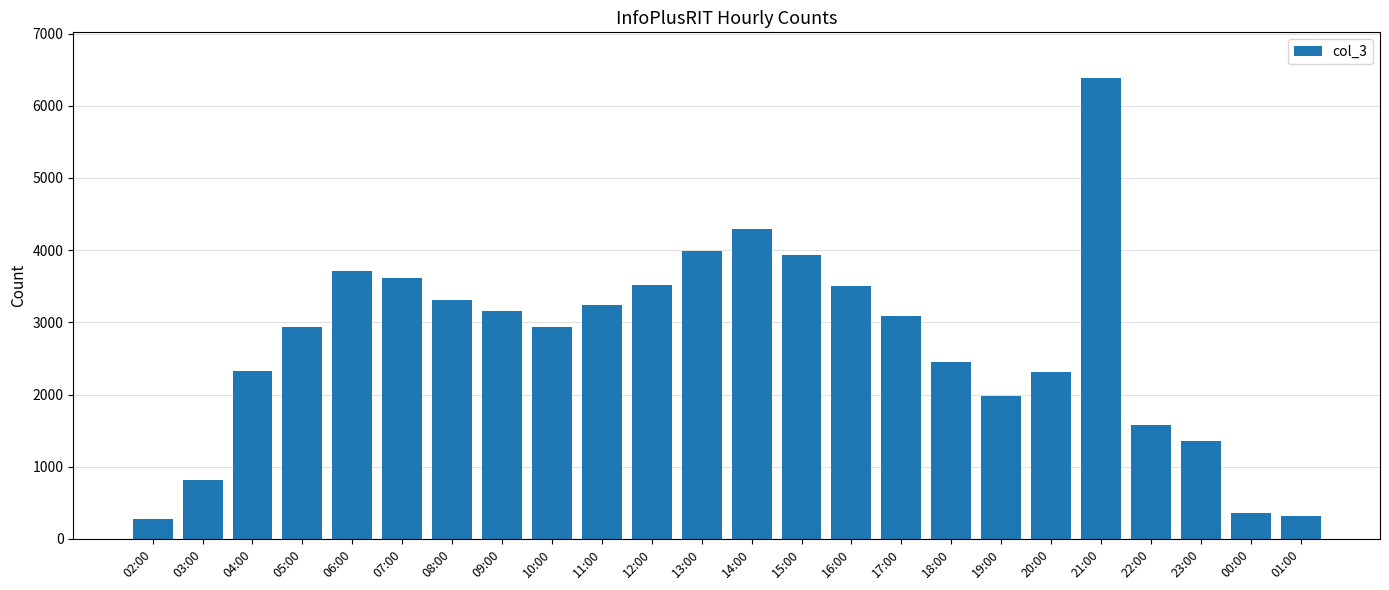

Is it true that the value at 12:00 is 6054?

False